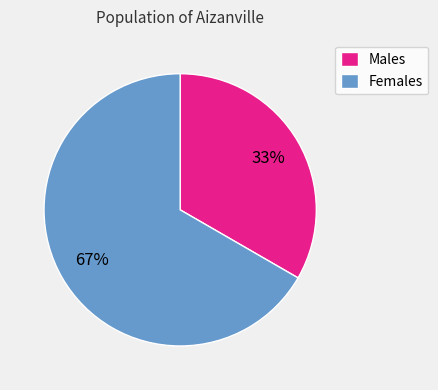

Between Males and Females, which is larger?

Females